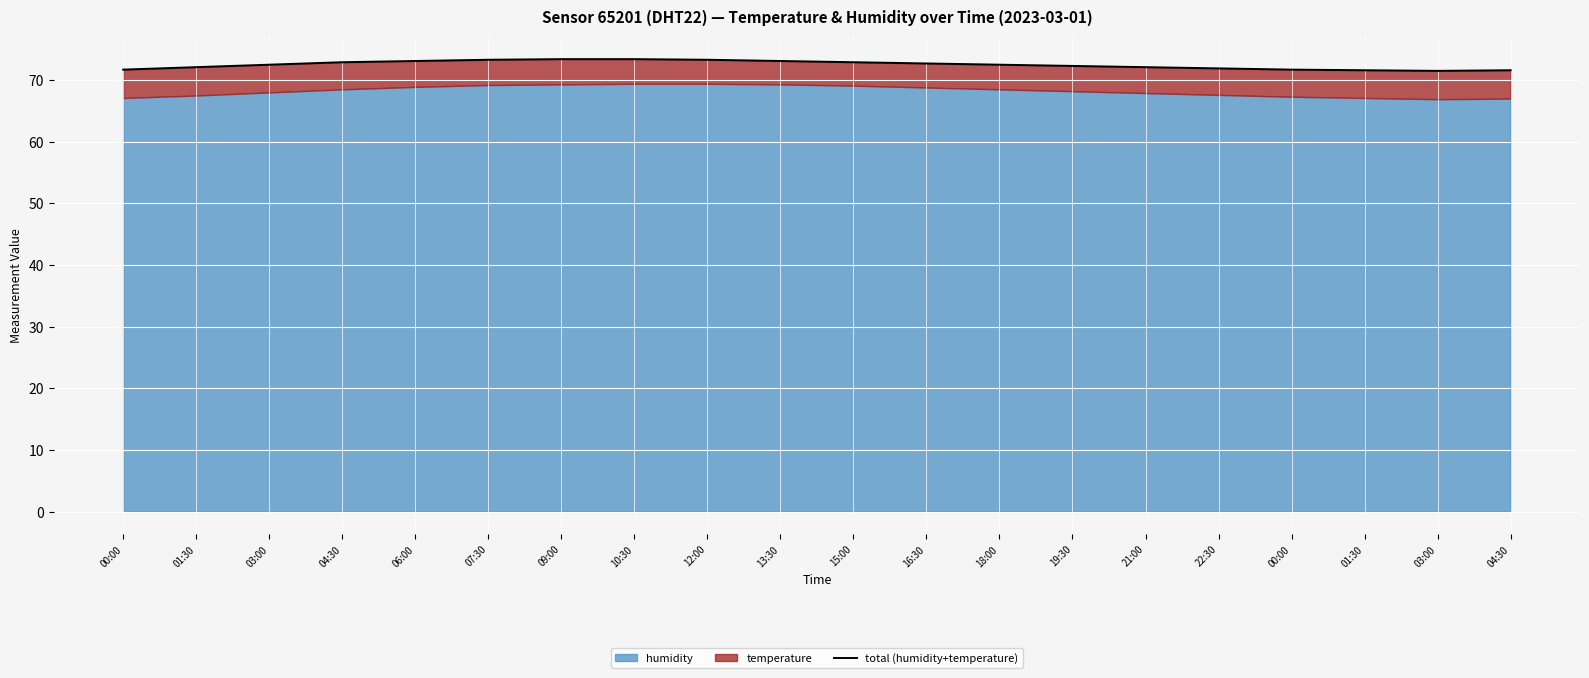

At which category does the data reach its first local peak?

10:30